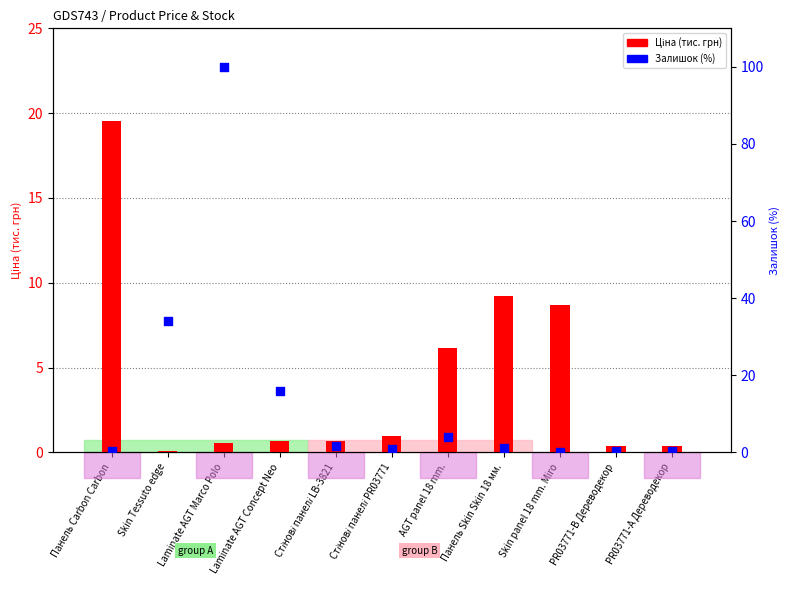

What is the total value across all series at PR03771-B Дереводекор?

0.6